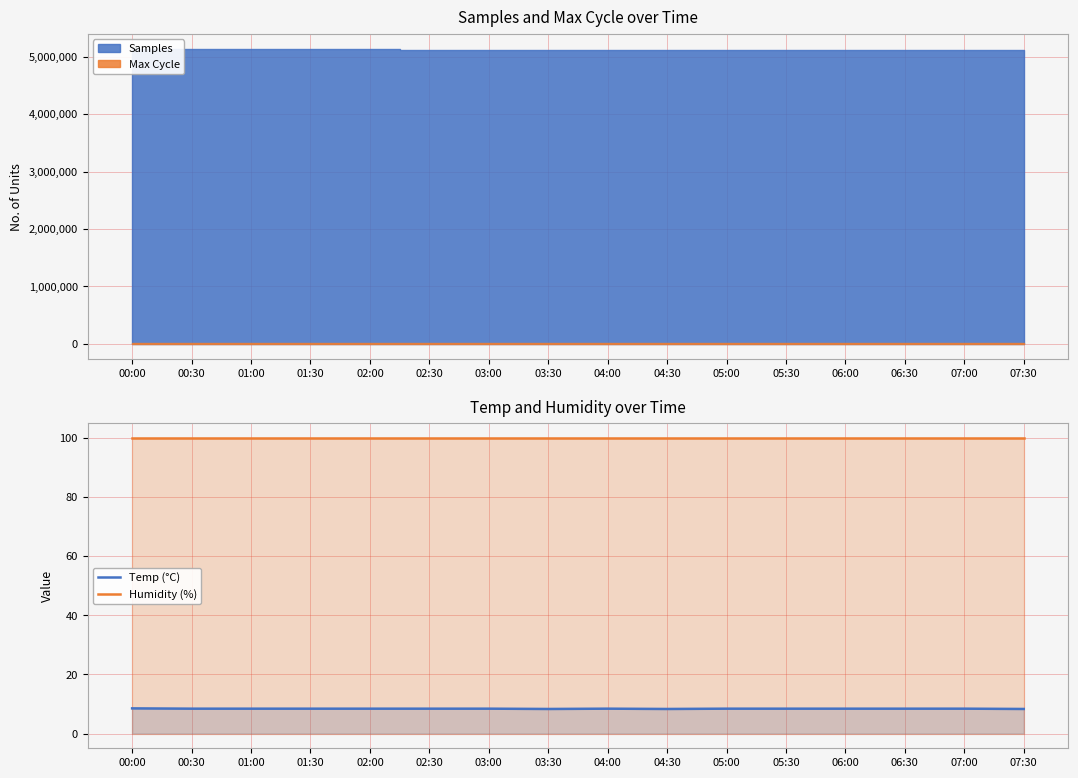

What is the average value of the Temp (°C) series?

8.4